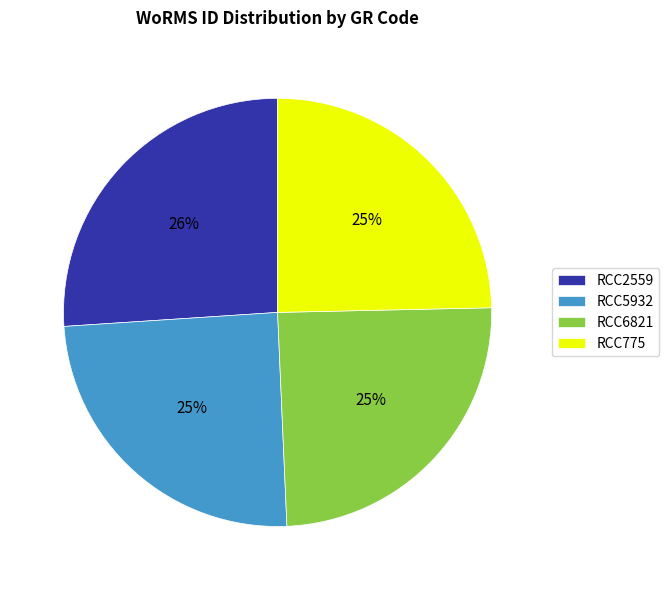

Is it true that RCC2559 is 19% of the pie?

False